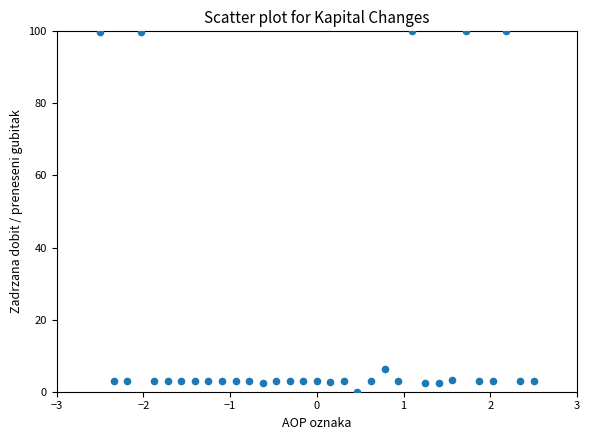

What is the range of Y values (max minus min)?

100.0